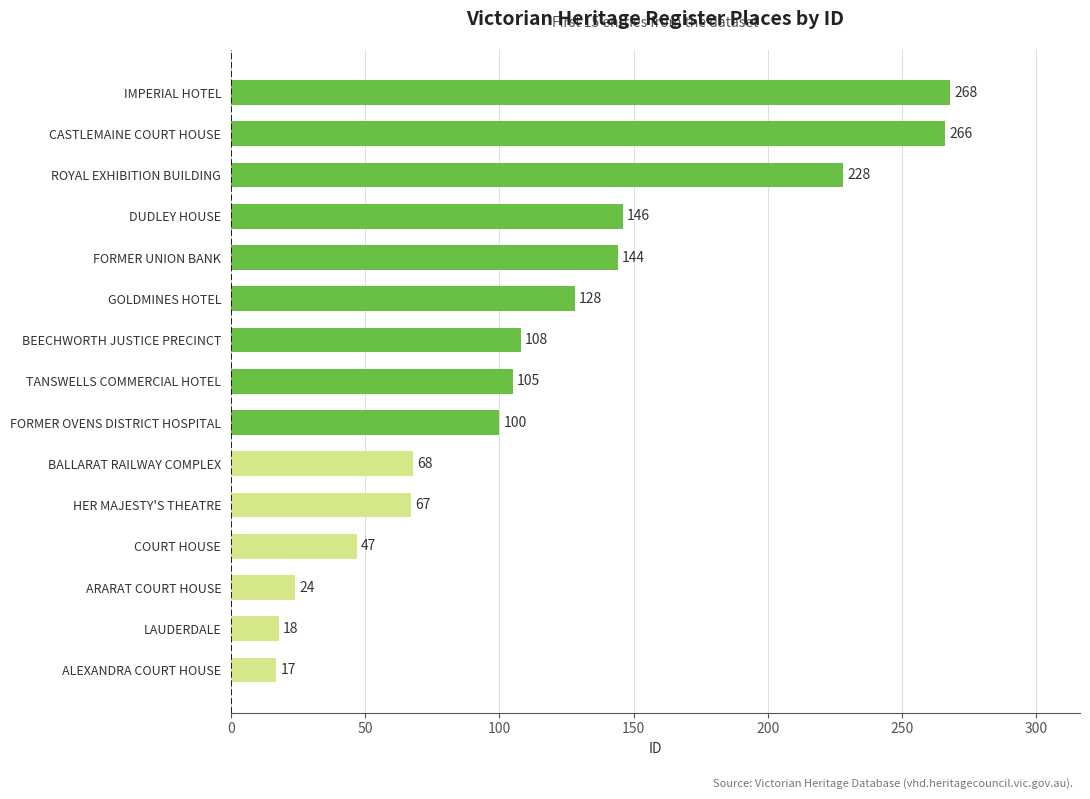

The chart shows a value of 147 at ROYAL EXHIBITION BUILDING. True or false?

False